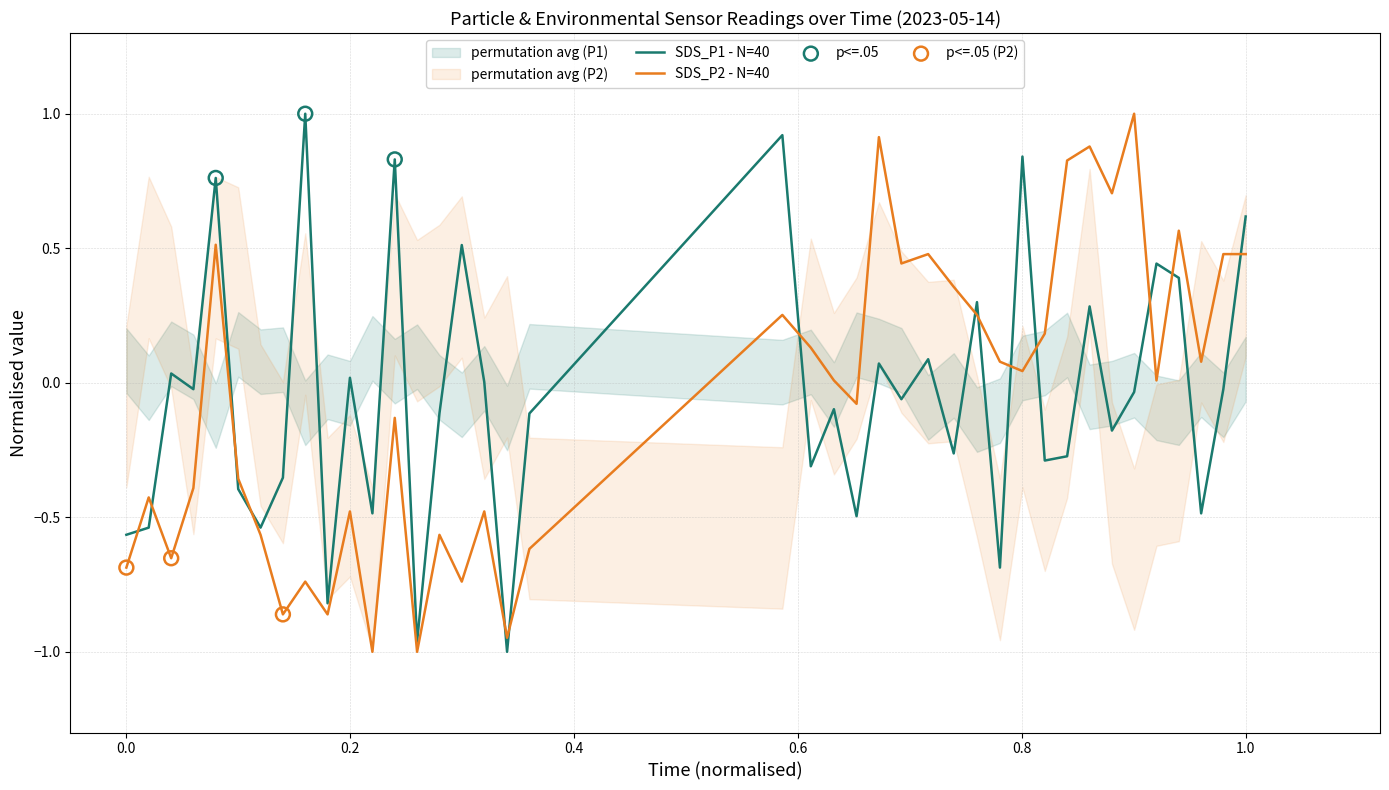

Which series reaches the maximum Y coordinate?

SDS_P1 - N=40